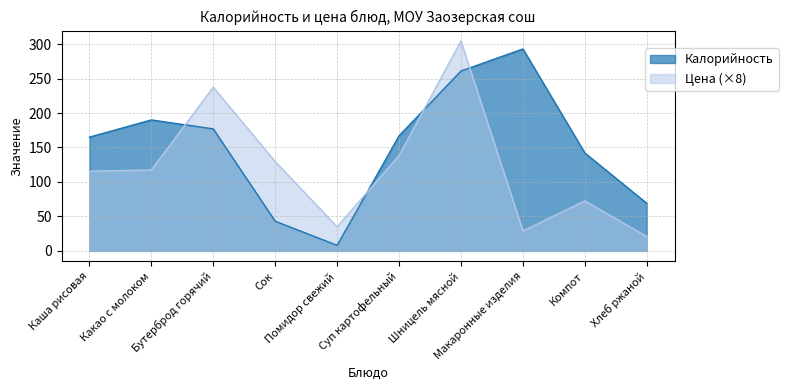

How many data points in Цена are above 117?

5